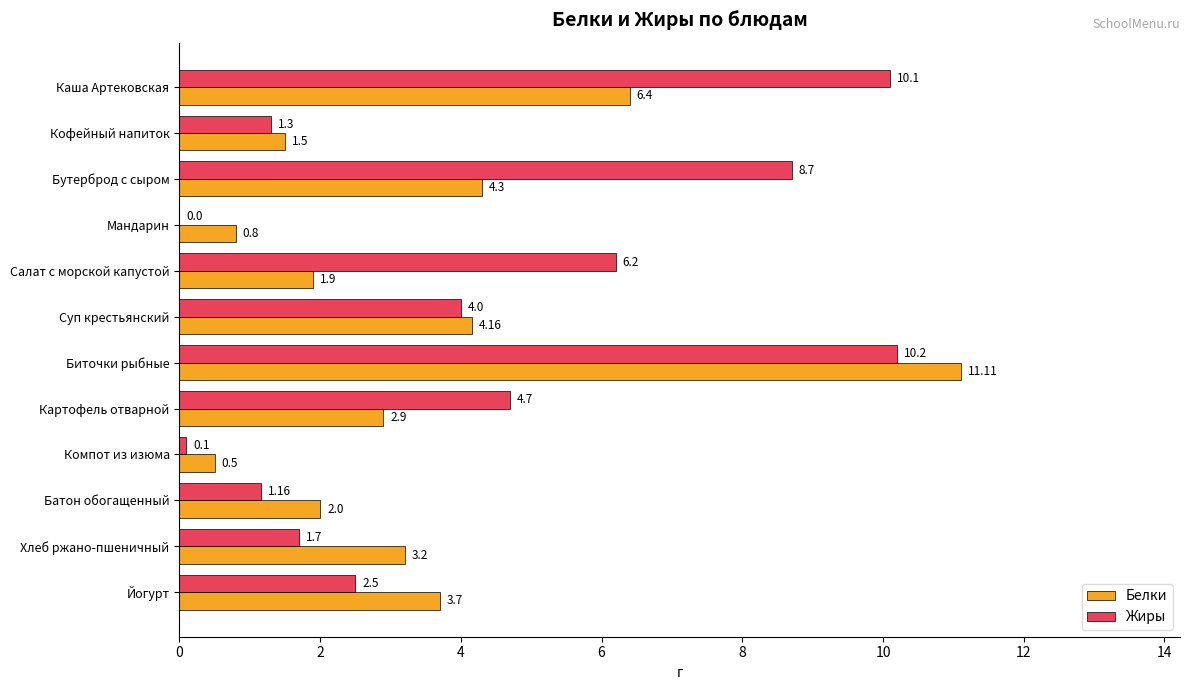

Which category has the highest value in the Жиры series?

Биточки рыбные